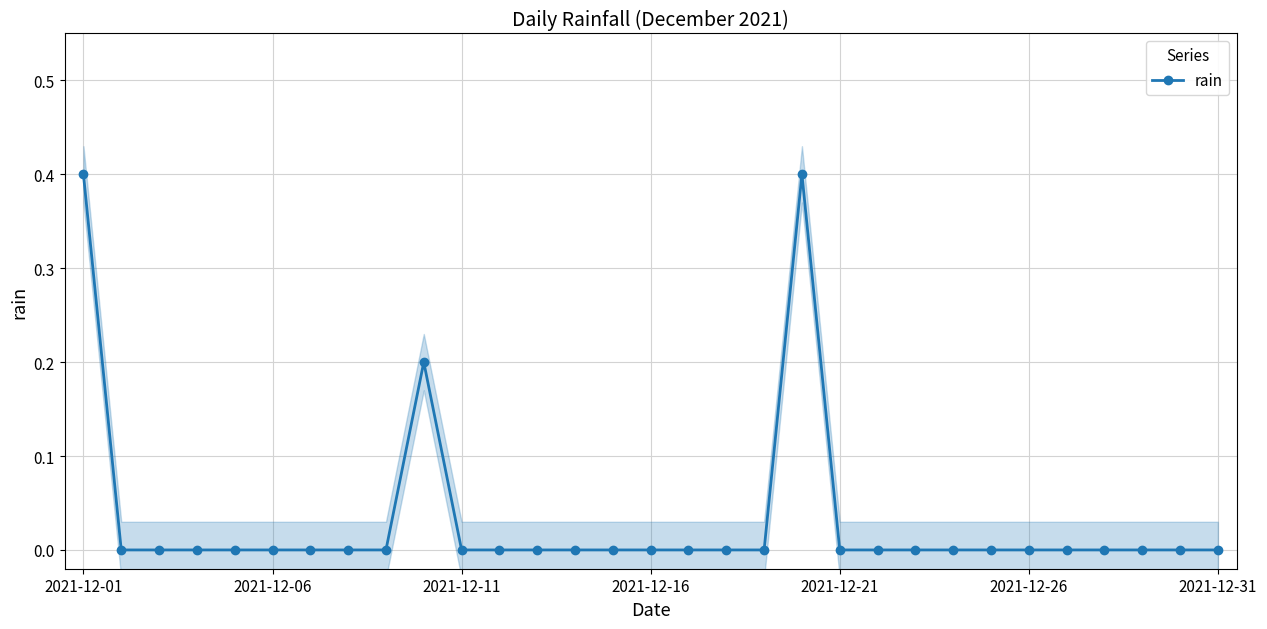

Is it true that rain equals 0.0 at 2021-12-31?

True